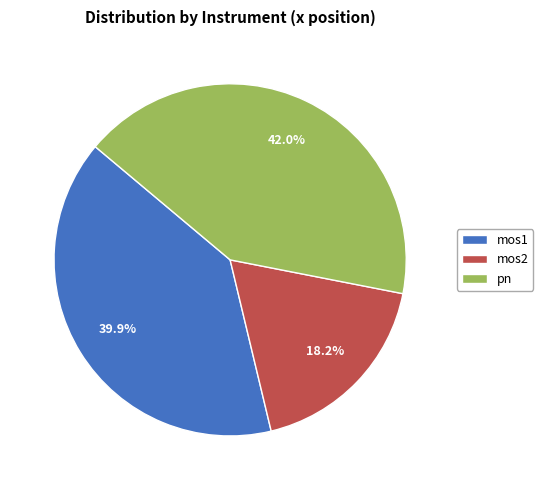

To the nearest percent, what is the average slice percentage?

33%